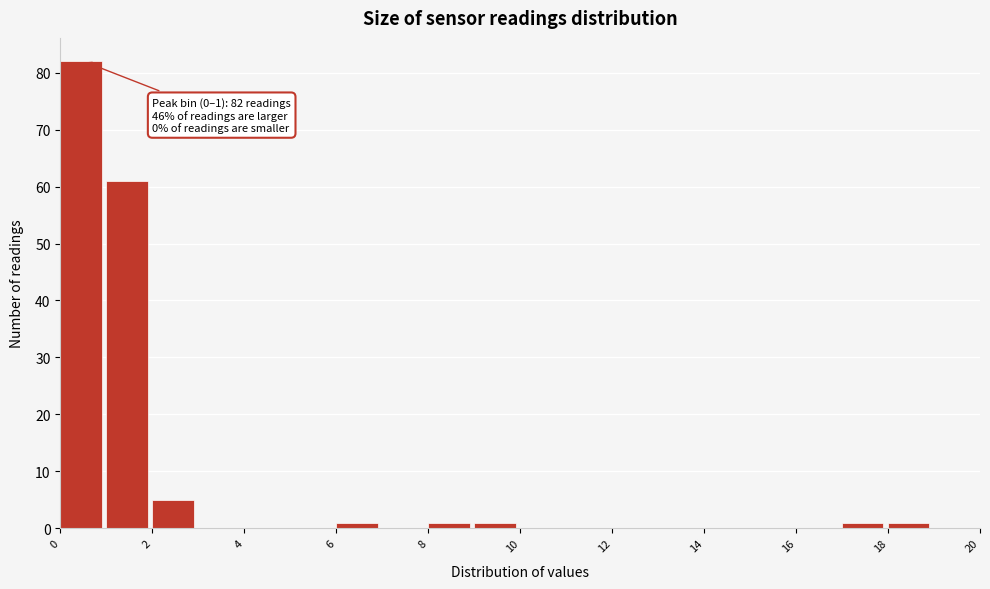

Over which range of the x-axis is the bar tallest?

0 to 1